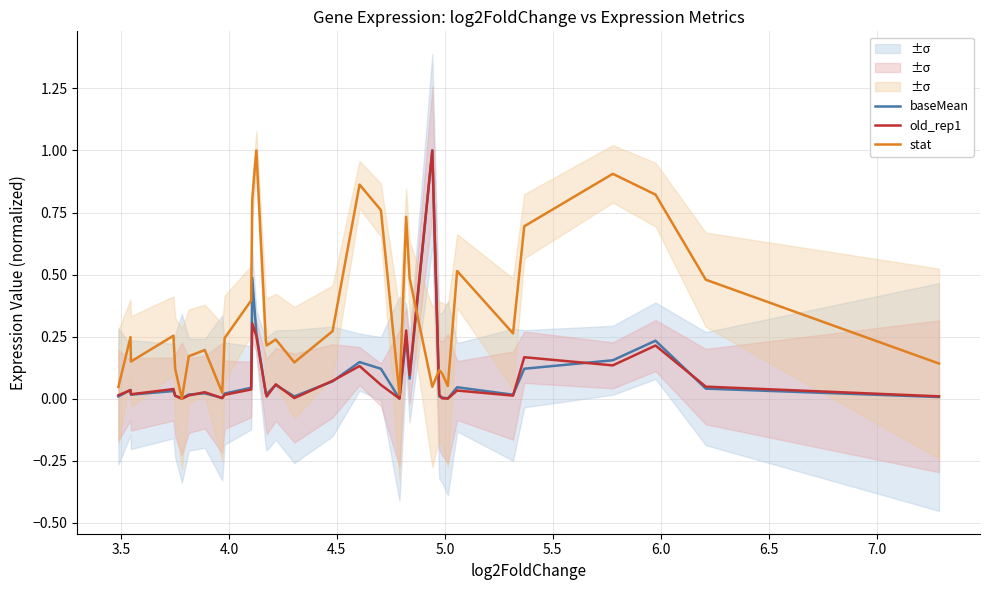

What is the difference between the maximum and minimum values in the baseMean series?

1.0